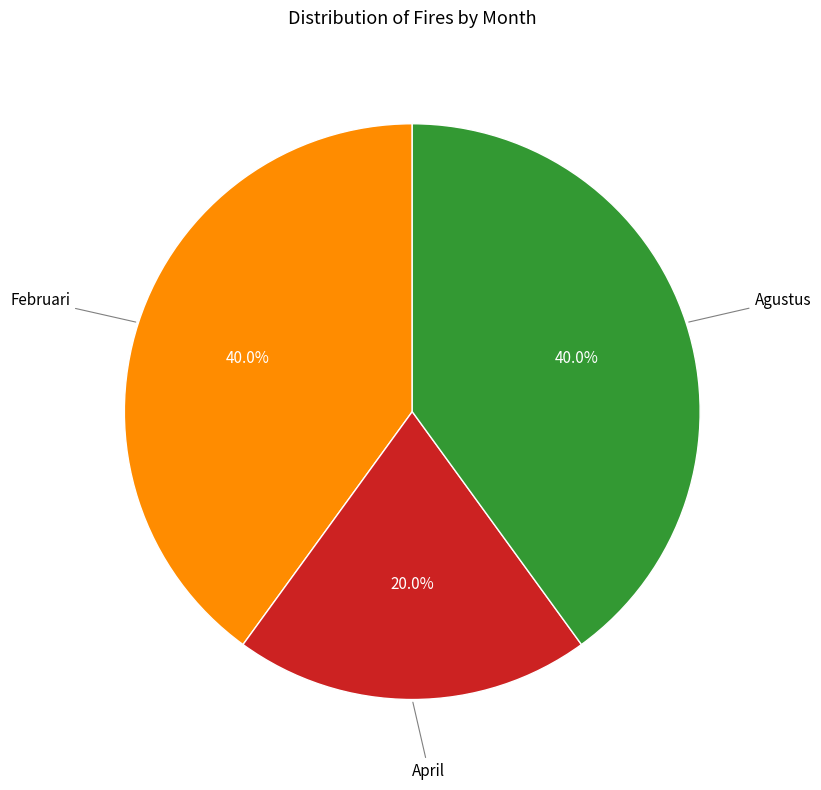

Is there a majority slice in this chart?

No